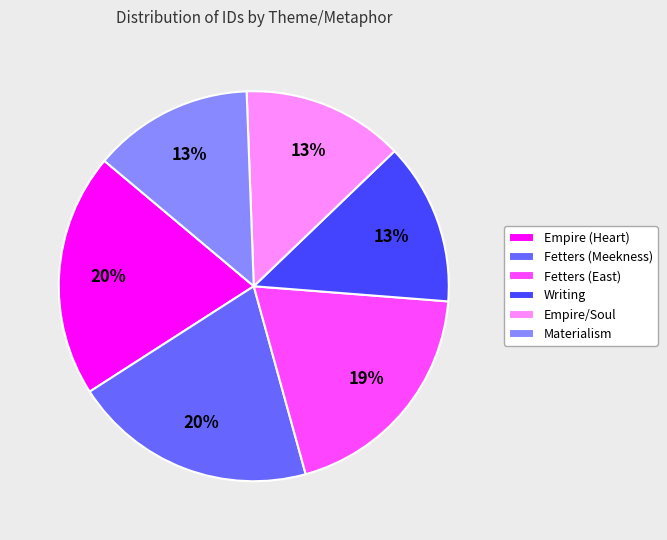

Is the sum of Materialism and Writing greater than half?

No